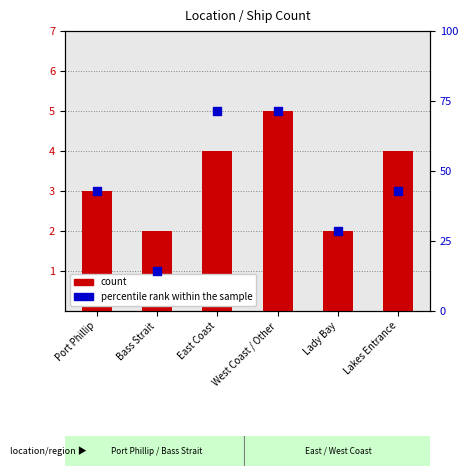

What is the total value across all series at East Coast?

9